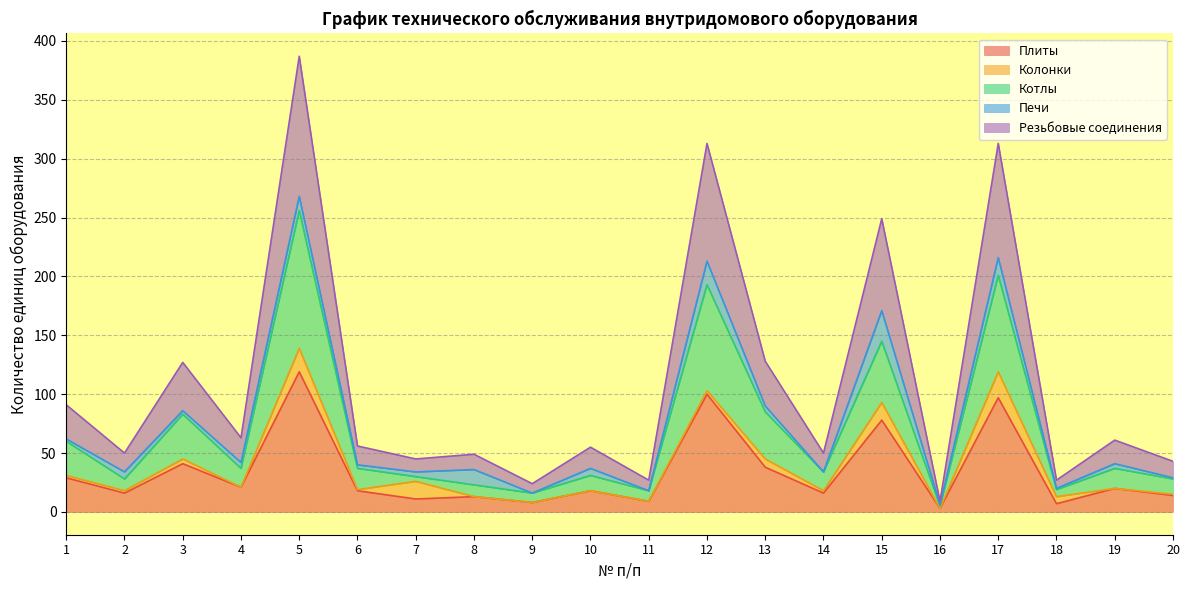

True or false: Плиты has a value of 38 at 13.

True